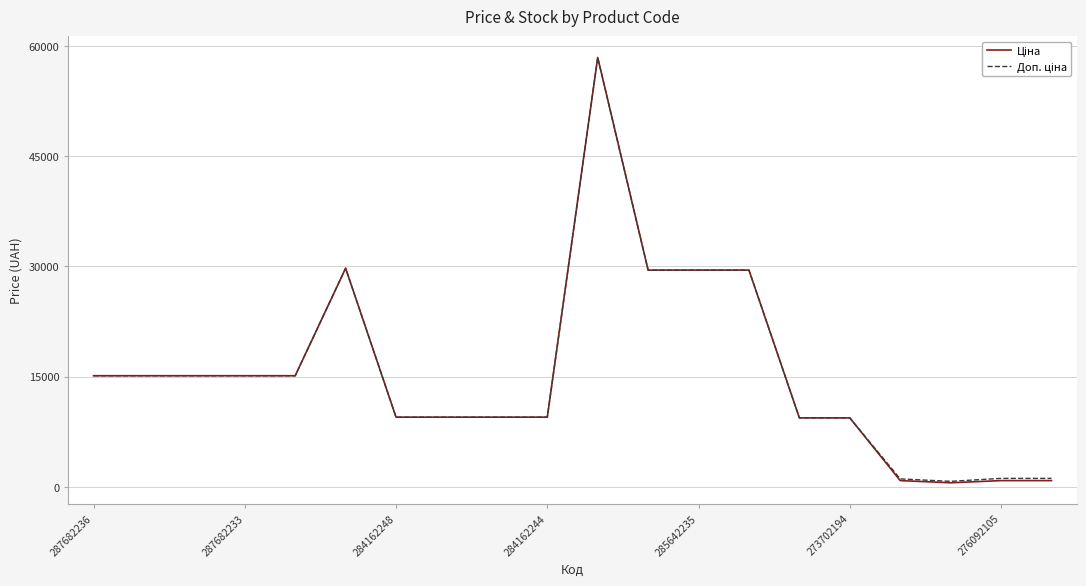

What is the greatest value displayed?

58426.5